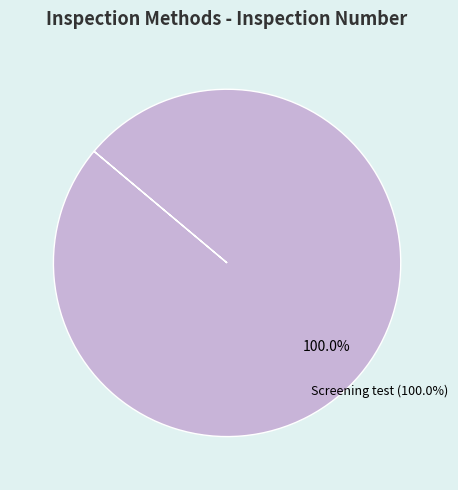

Does Screening test account for over 50% of the chart?

Yes